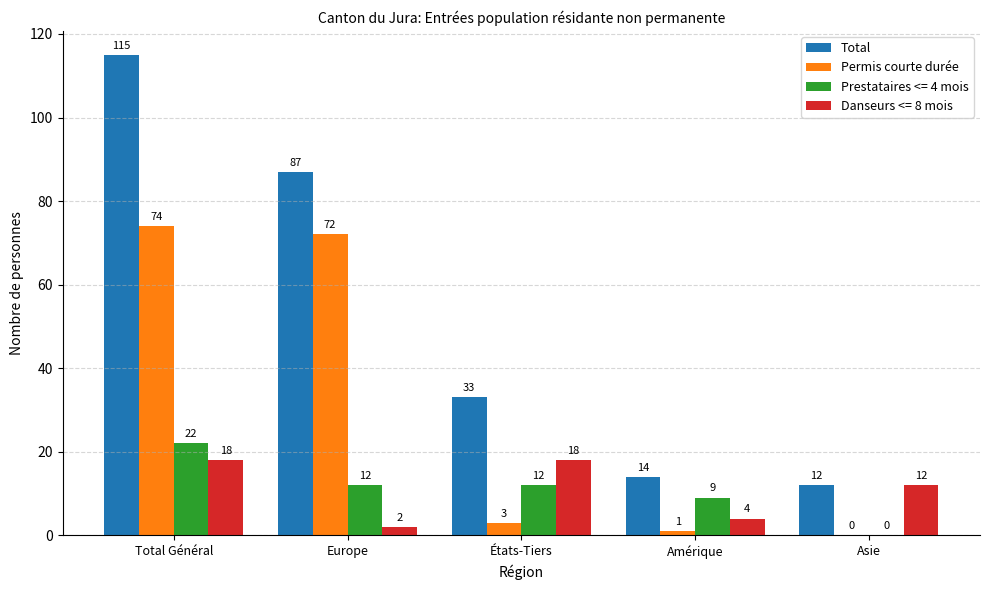

Is the value of Total at Amérique greater than the value of Permis courte durée at États-Tiers?

Yes